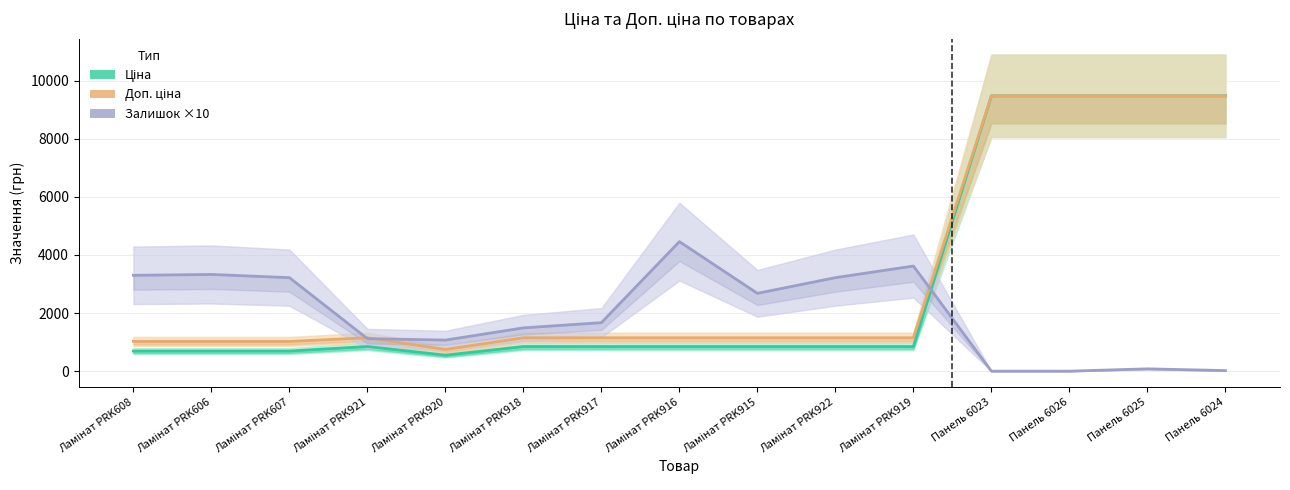

List the labels in order of Доп. ціна value, largest first.

Панель 6023, Панель 6026, Панель 6025, Панель 6024, Ламінат PRK921, Ламінат PRK918, Ламінат PRK917, Ламінат PRK916, Ламінат PRK915, Ламінат PRK922, Ламінат PRK919, Ламінат PRK608, Ламінат PRK606, Ламінат PRK607, Ламінат PRK920